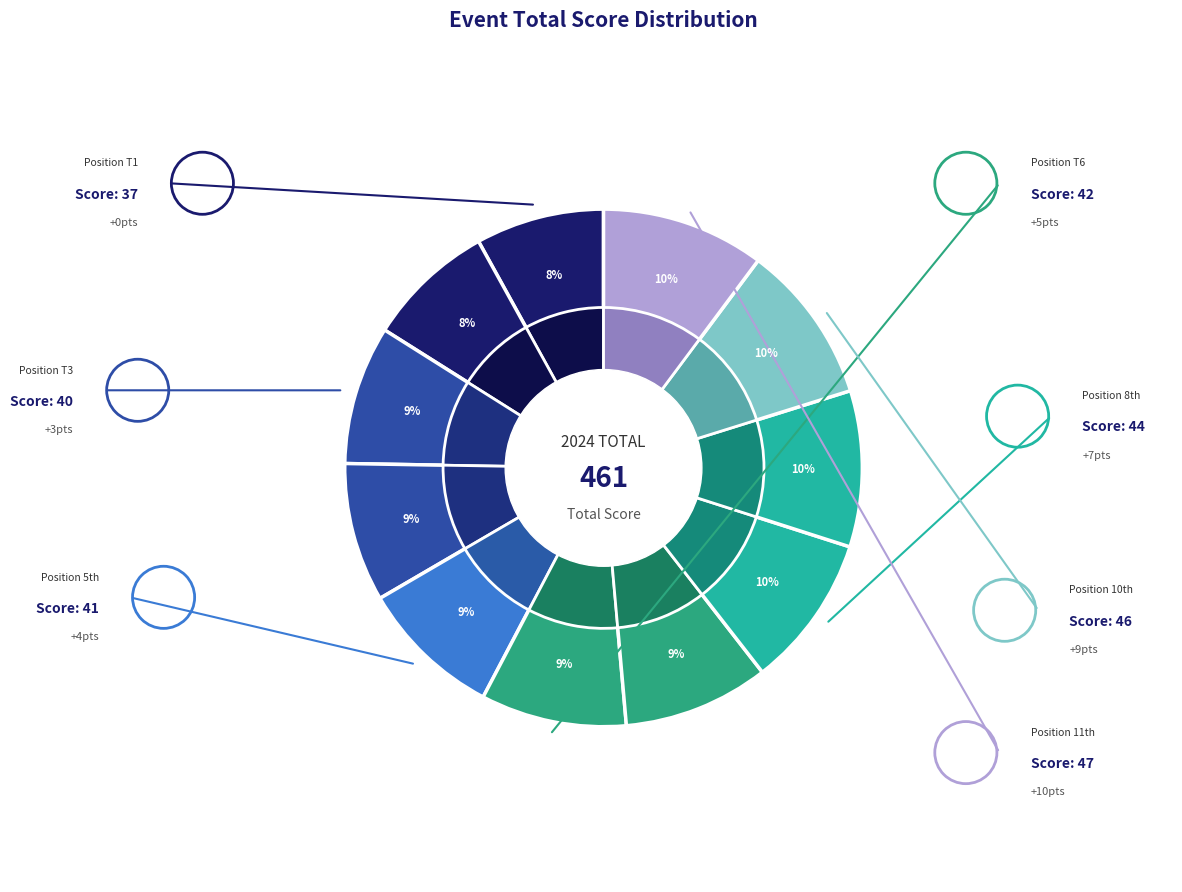

Is there any slice that represents more than half of the pie?

No